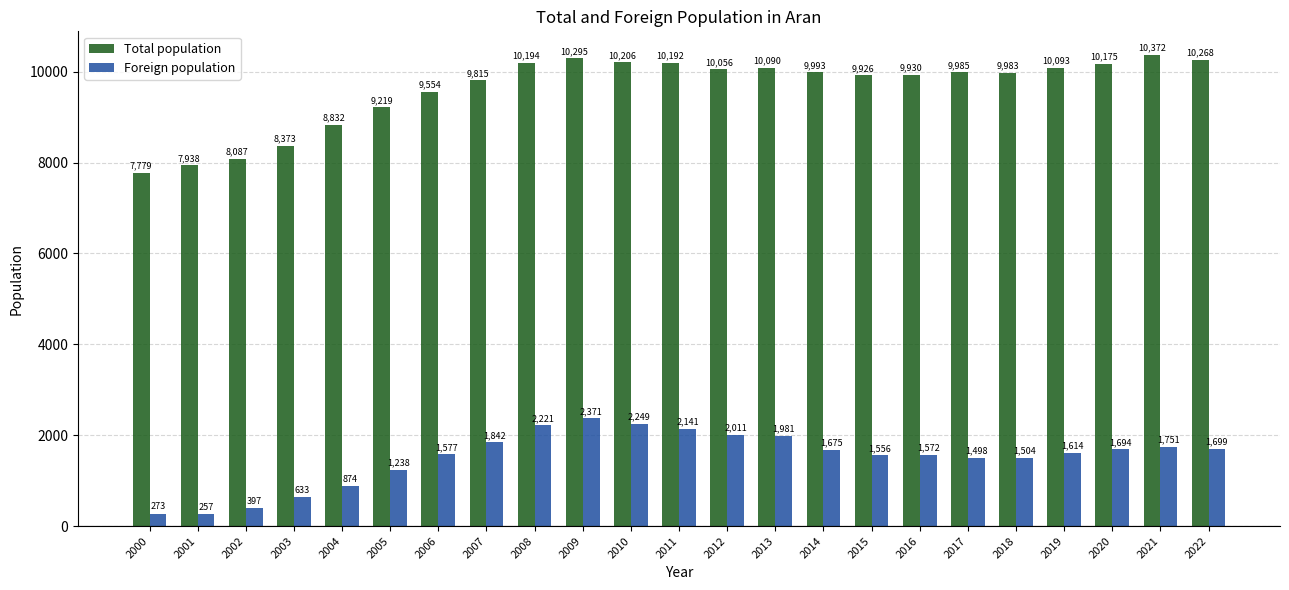

What is the difference between the maximum and minimum values in the Total population series?

2593